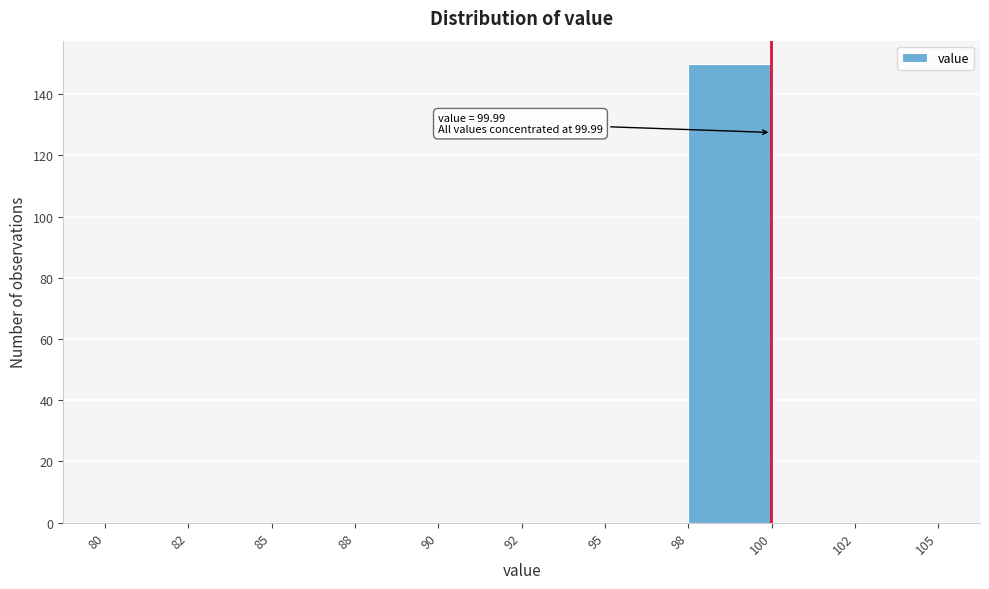

Reading right to left, extract all data points from this chart.

102=0	100=0	98=150	95=0	92=0	90=0	88=0	85=0	82=0	80=0